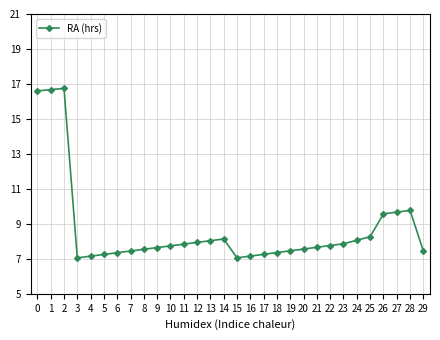

What is the ratio of the value at 3 to the value at 23?

0.9